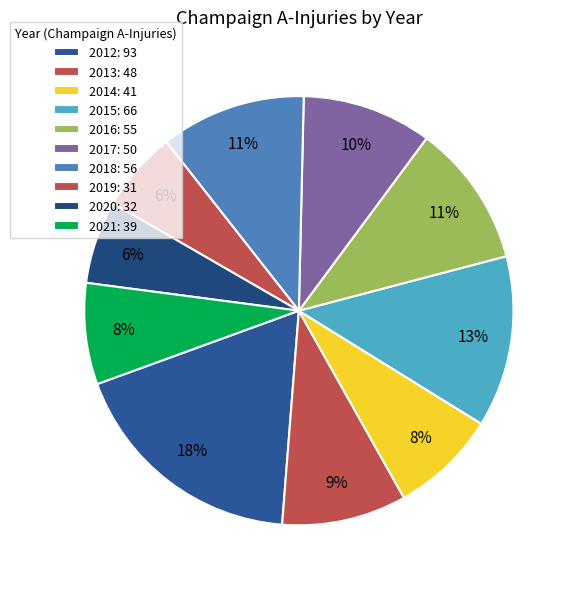

To the nearest percent, what portion does 2015 represent?

13%